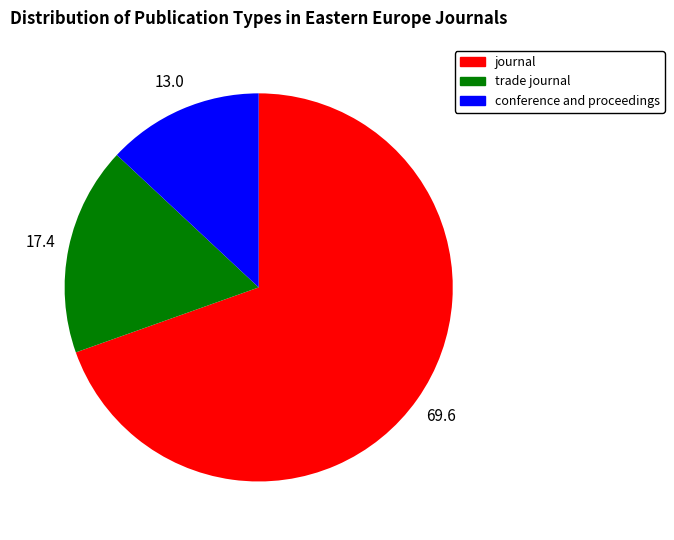

Which category has the biggest portion of the pie?

journal